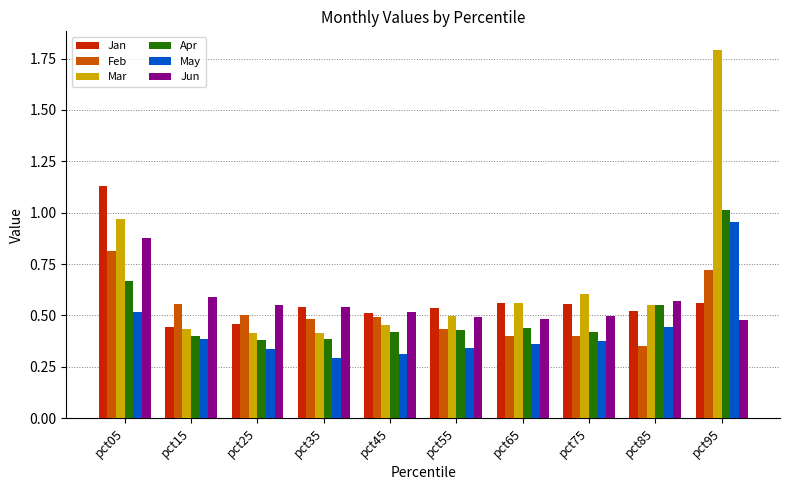

Which label corresponds to the largest value in the chart?

pct95